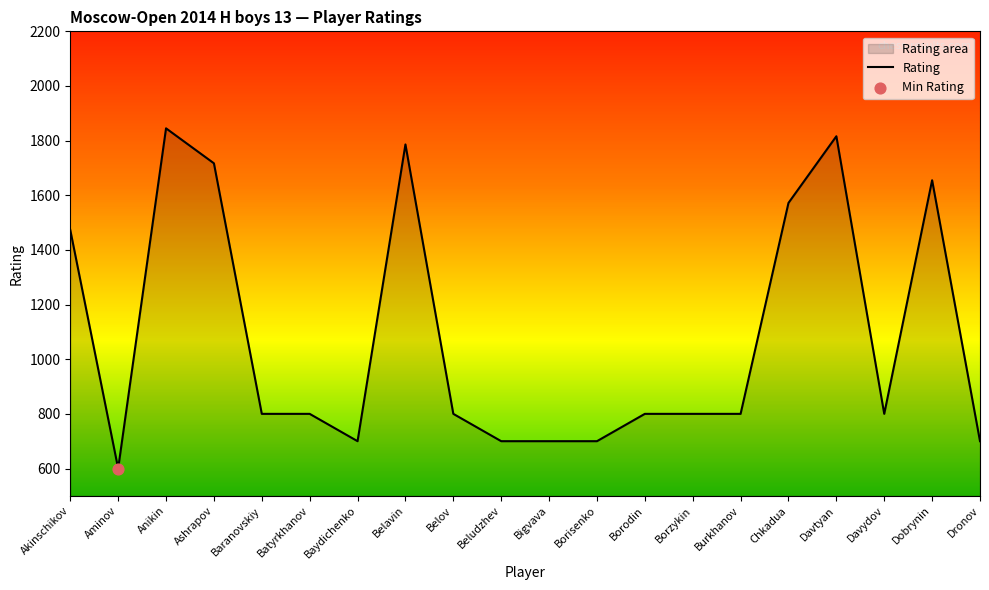

What is the ratio of the value at Borzykin to the value at Batyrkhanov?

1.0